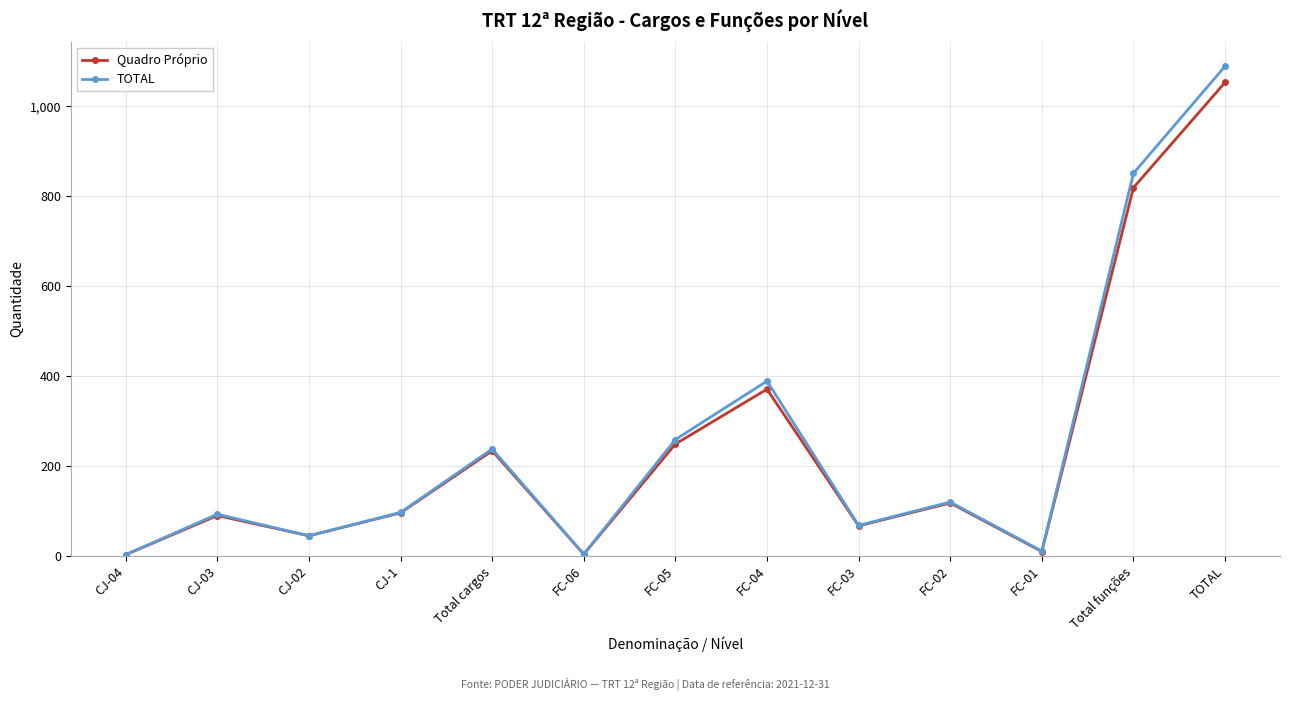

Does the chart display data point markers on the line(s)?

Yes